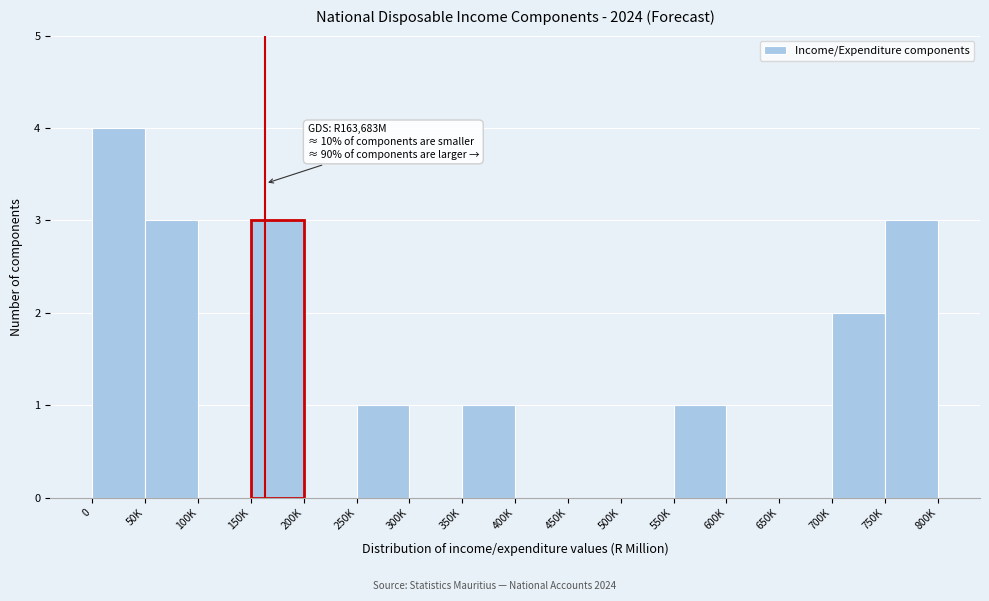

Reading left to right, extract all data points from this chart.

0=4	50K=3	100K=0	150K=3	200K=0	250K=1	300K=0	350K=1	400K=0	450K=0	500K=0	550K=1	600K=0	650K=0	700K=2	750K=3